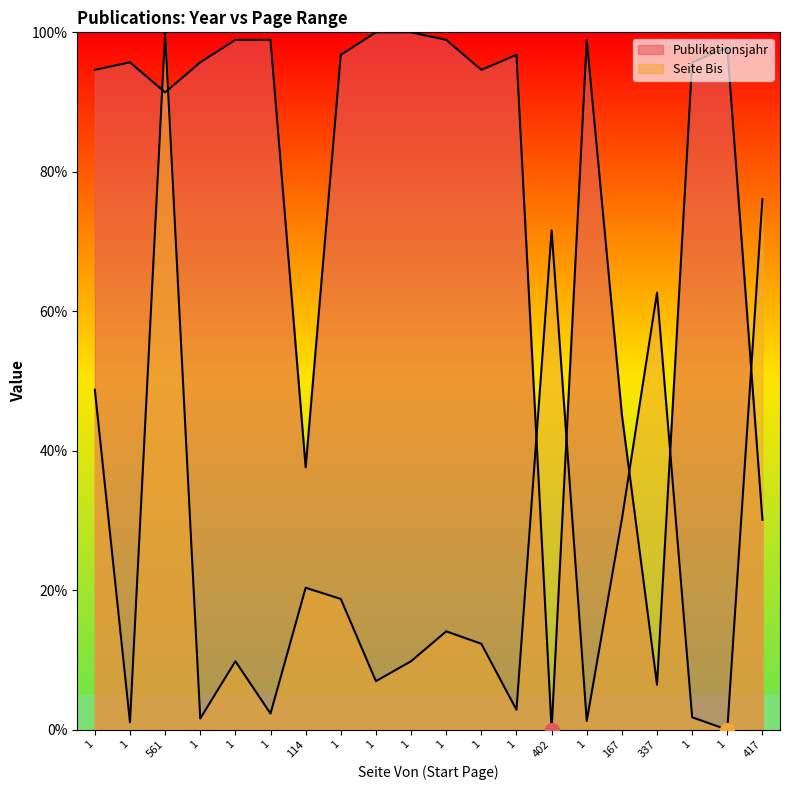

Which series ends up on top after the final intersection of Publikationsjahr and Seite Bis?

Seite Bis